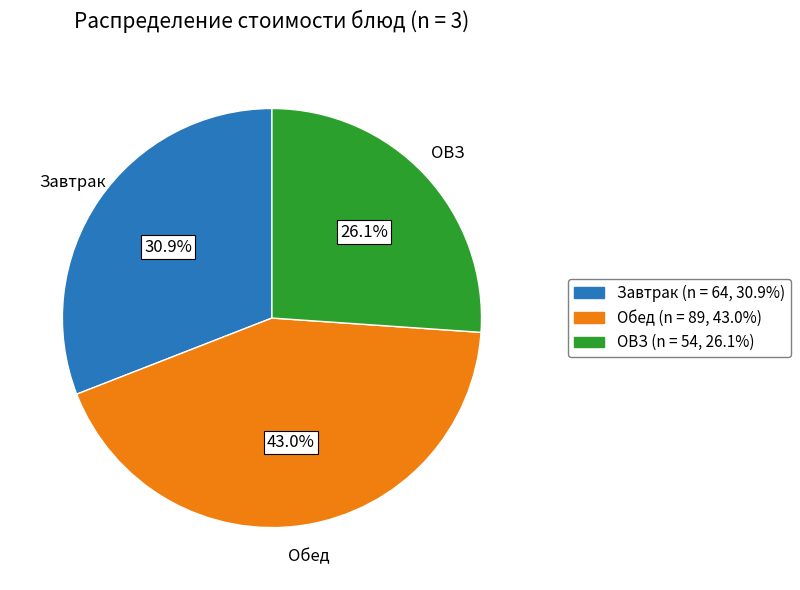

Which slice is the largest?

Обед